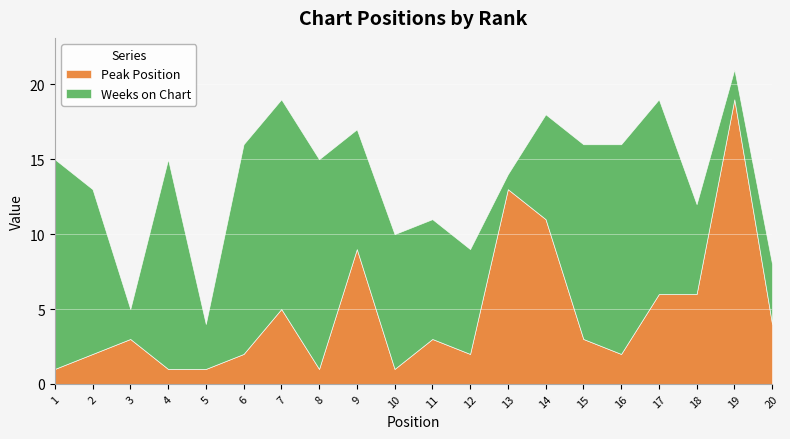

How many data points in Weeks on Chart are above 9?

9